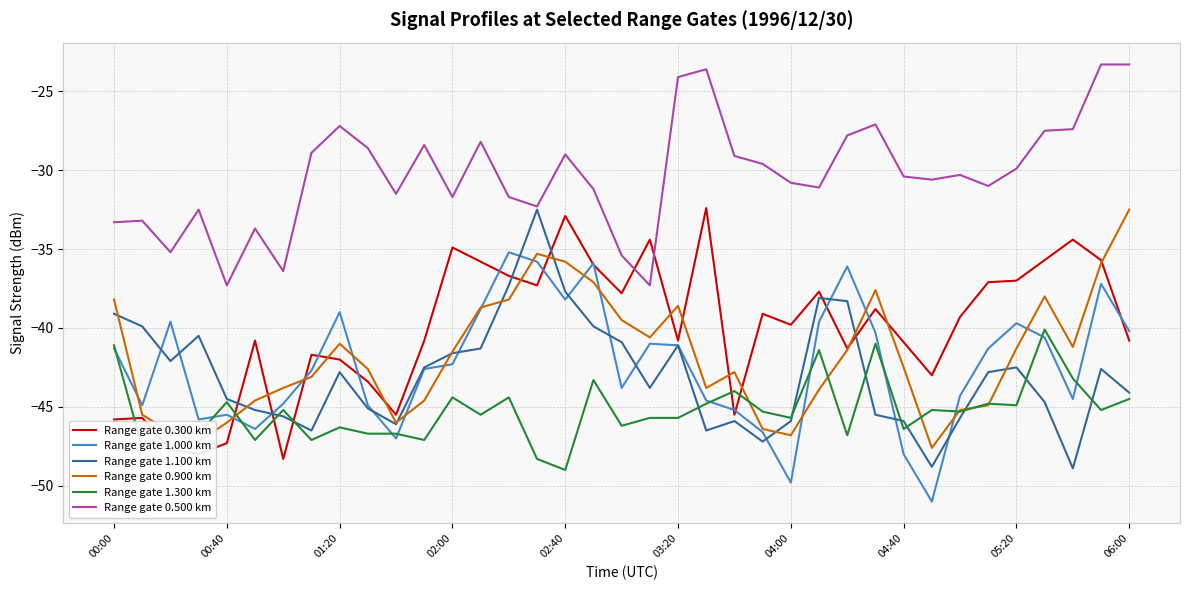

How many lines are shown in the chart?

6